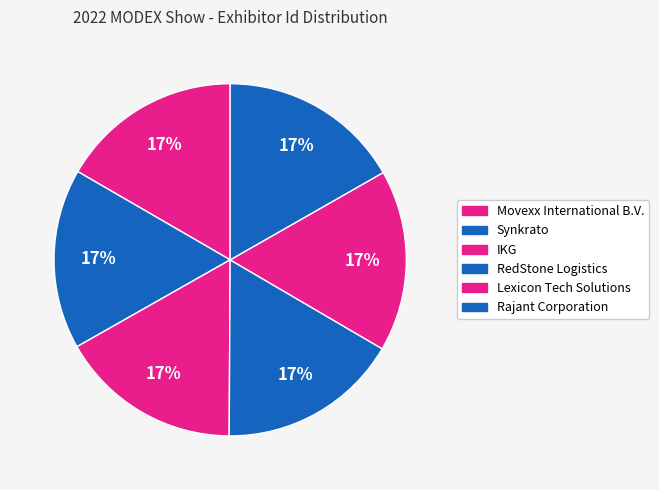

Rank the categories by value from lowest to highest.

Synkrato, Movexx International B.V., RedStone Logistics, Lexicon Tech Solutions, IKG, Rajant Corporation